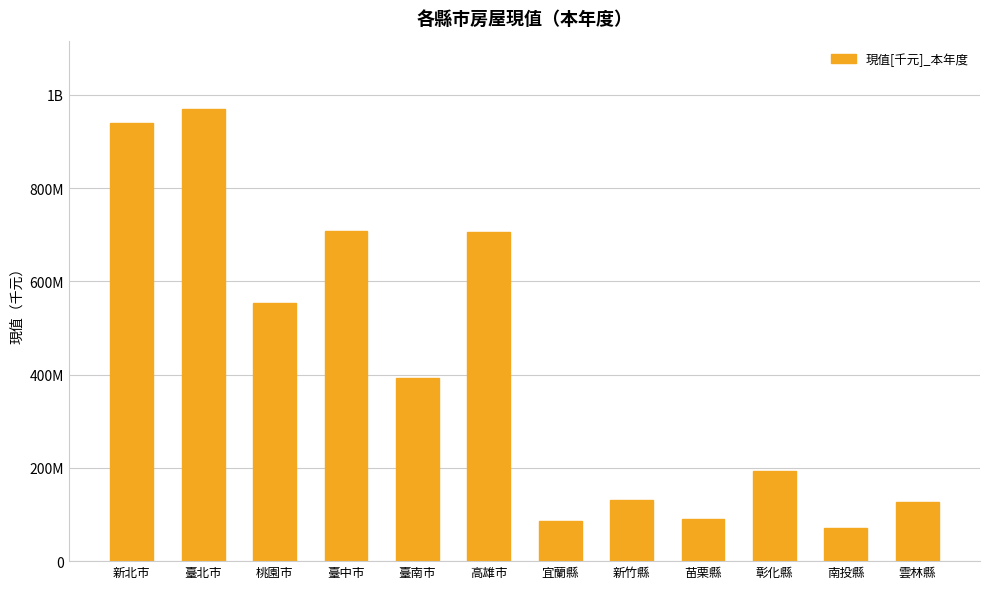

Are the bars horizontal?

No